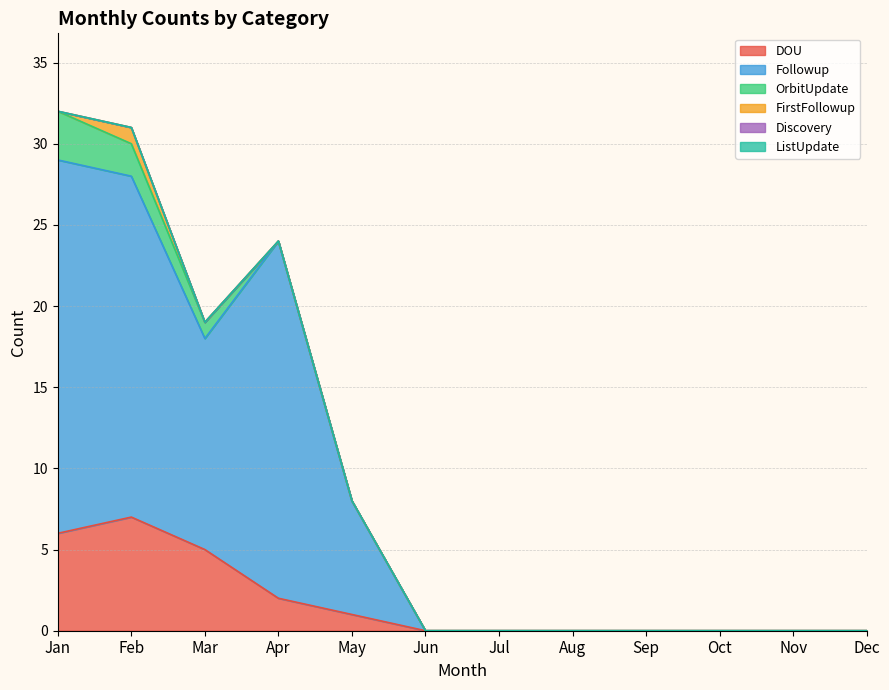

Between Sep and May, which is larger?

May